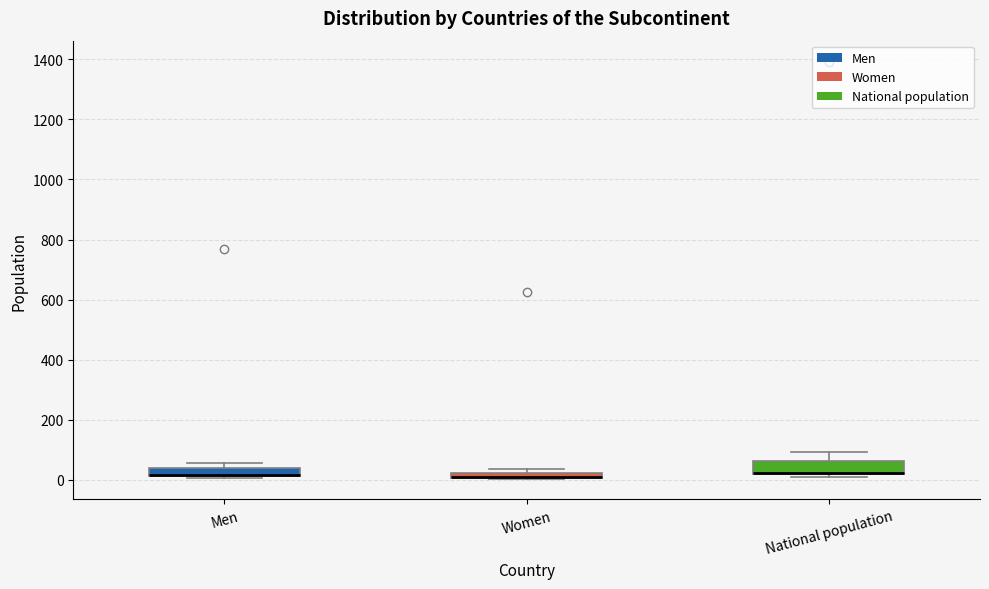

Where is the upper edge of the box for Women on the y-axis? The values are not printed on the chart, so give them approximately, as read against the axis.

20